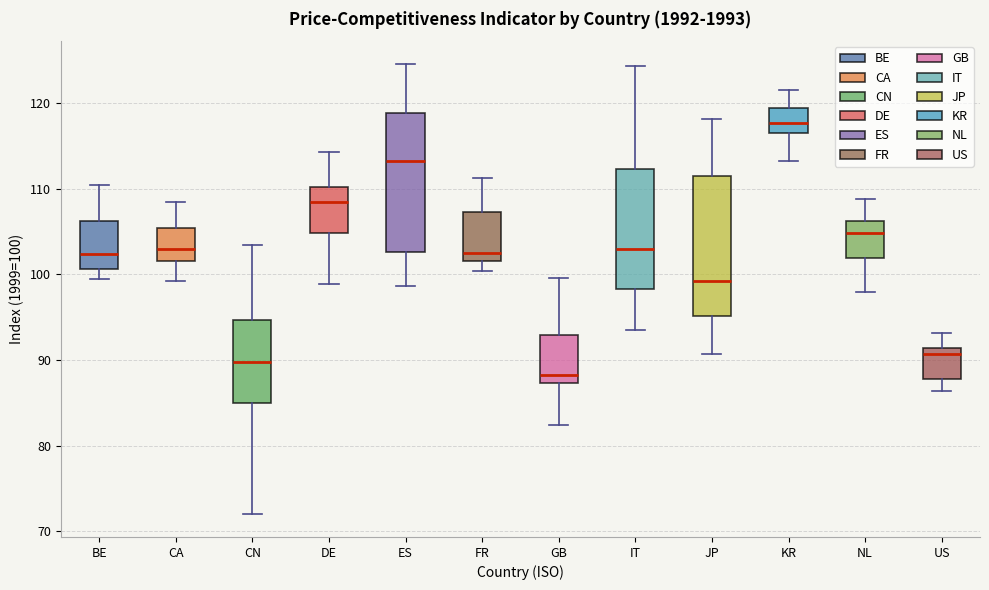

Reading left to right, transcribe this box plot: for each box, give where its median line is, the range the box spans, and where its two whiskers end, as read against the y-axis. The values are not printed on the chart, so give them approximately, as read against the axis.

BE: median 102, box 101 to 106, whiskers 99 to 110
CA: median 103, box 102 to 105, whiskers 99 to 108
CN: median 90, box 85 to 95, whiskers 72 to 103
DE: median 108, box 105 to 110, whiskers 99 to 114
ES: median 113, box 103 to 119, whiskers 99 to 125
FR: median 103, box 102 to 107, whiskers 100 to 111
GB: median 88, box 87 to 93, whiskers 82 to 100
IT: median 103, box 98 to 112, whiskers 94 to 124
JP: median 99, box 95 to 112, whiskers 91 to 118
KR: median 118, box 116 to 119, whiskers 113 to 122
NL: median 105, box 102 to 106, whiskers 98 to 109
US: median 91 (just below the box's upper edge), box 88 to 91, whiskers 86 to 93